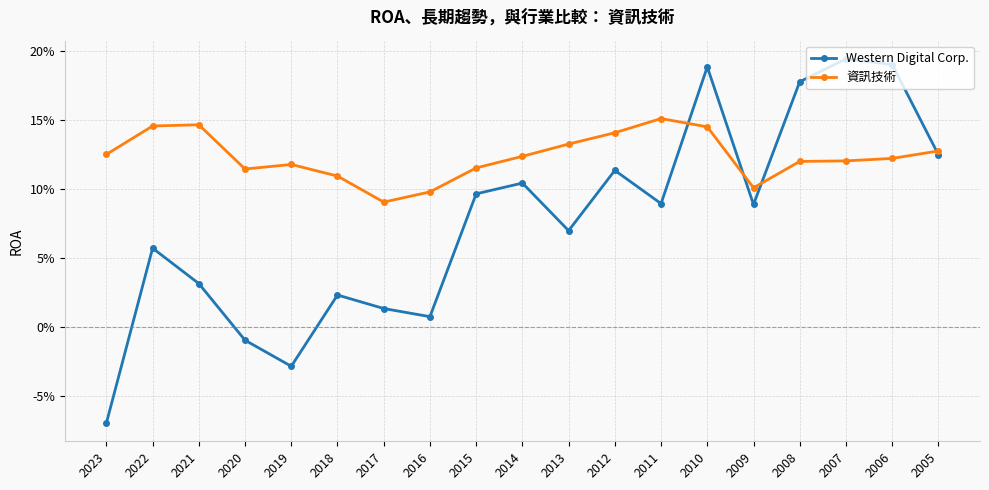

True or false: Western Digital Corp. and 資訊技術 cross at least once.

True